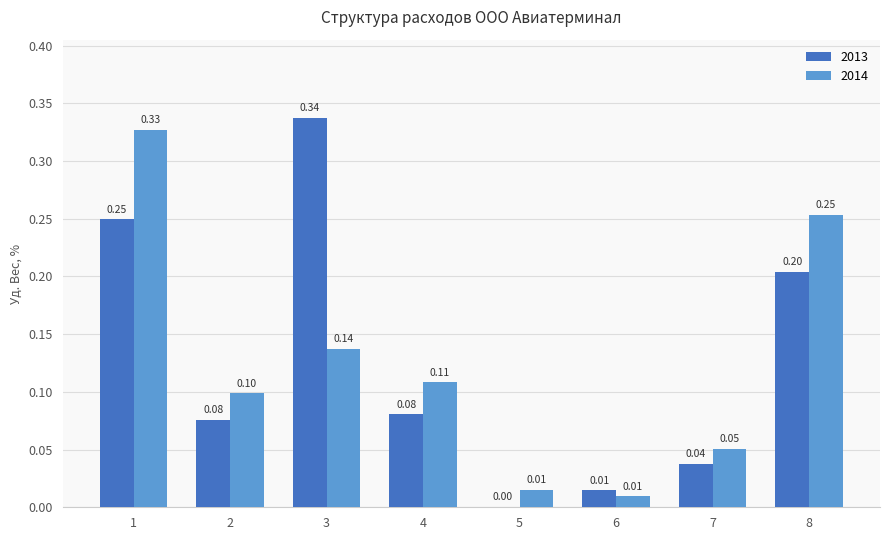

Is the value of 2013 at 7 greater than the value of 2014 at 7?

No